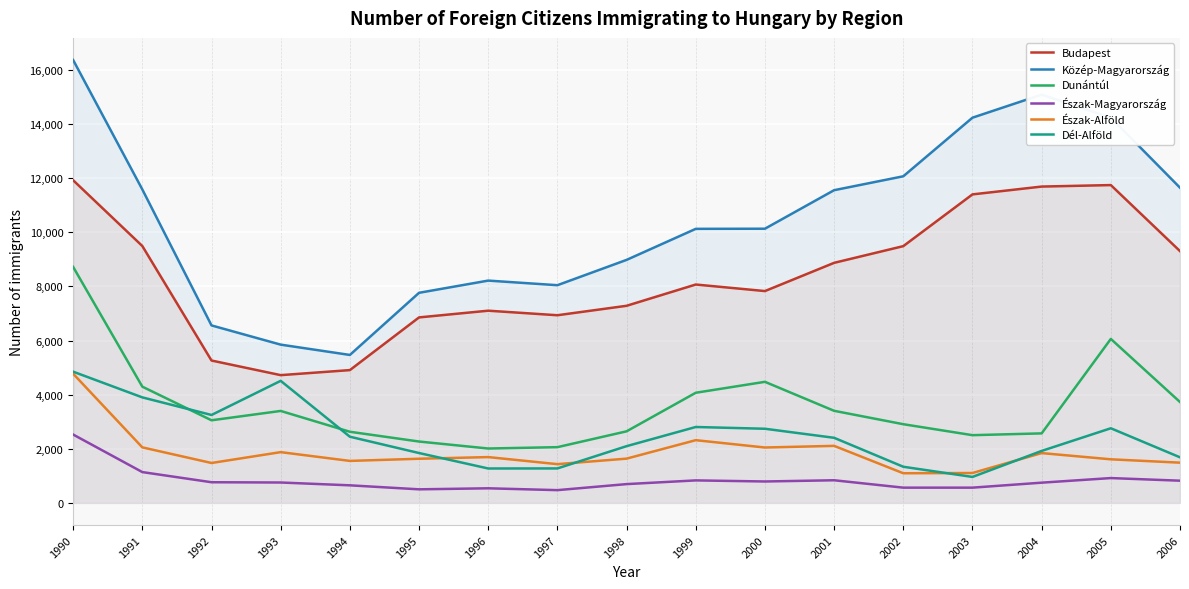

How many interior local valleys does the Budapest series have?

3